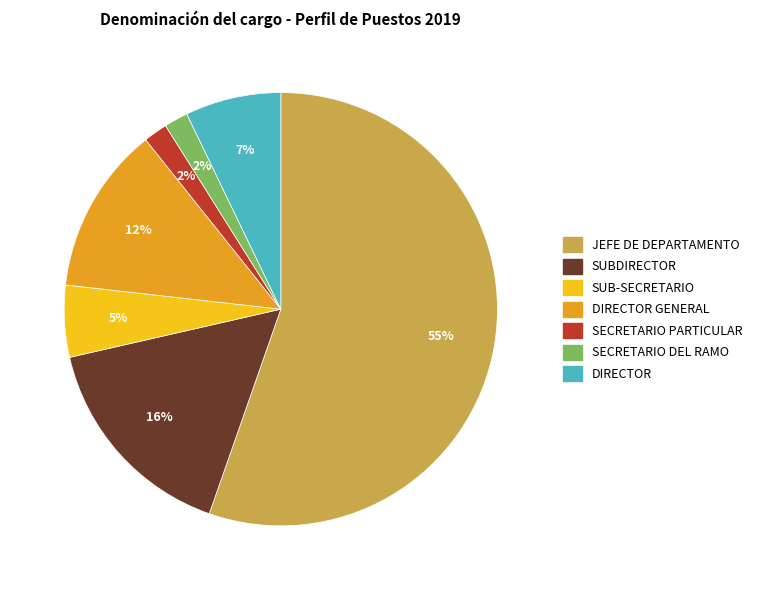

To the nearest percent, what is the average slice percentage?

14%